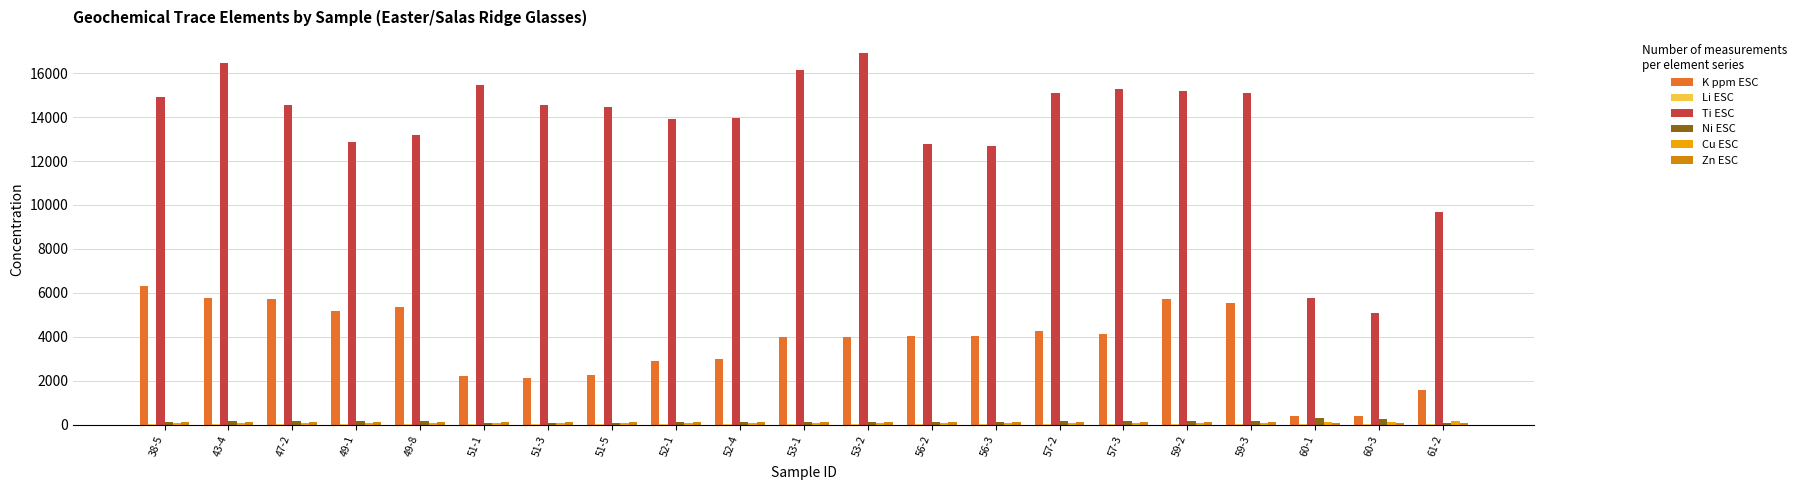

What is the greatest value displayed?

16932.0